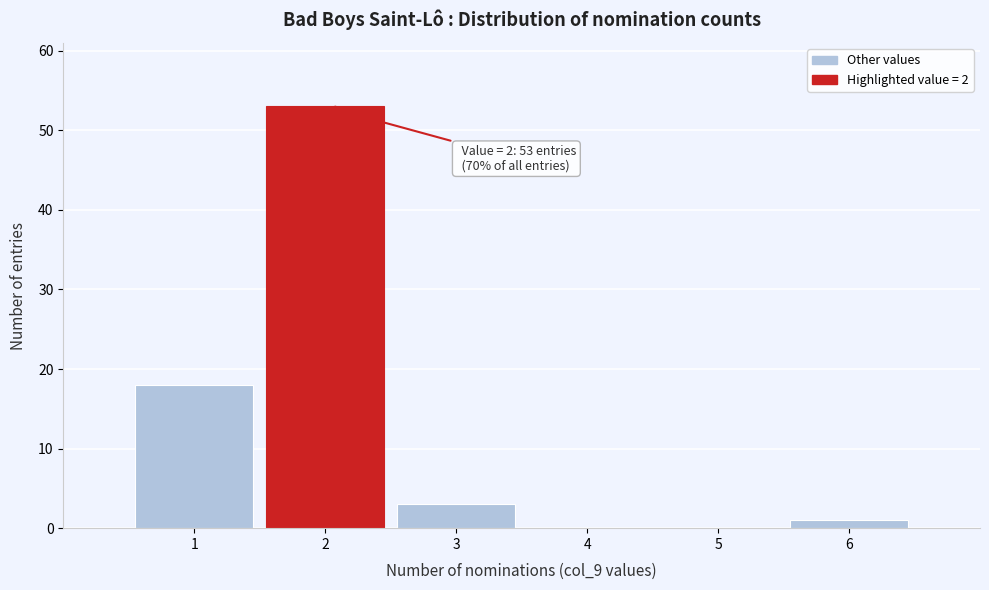

Over which range of the x-axis is the bar tallest?

1.5 to 2.5